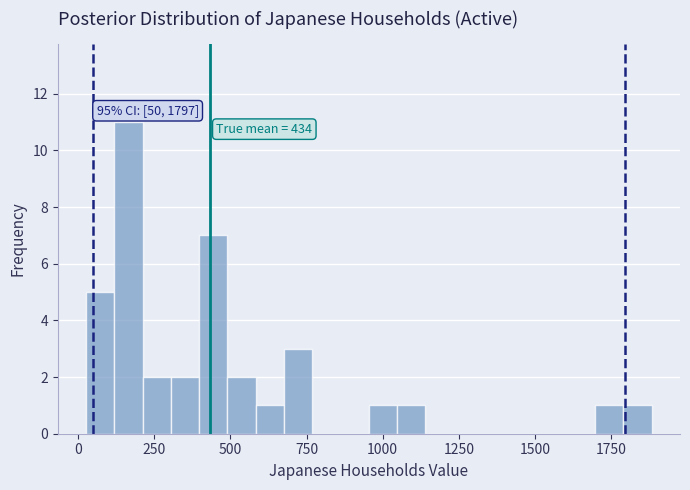

Read against the x-axis, roughly where is the centre of the tallest bar?

150